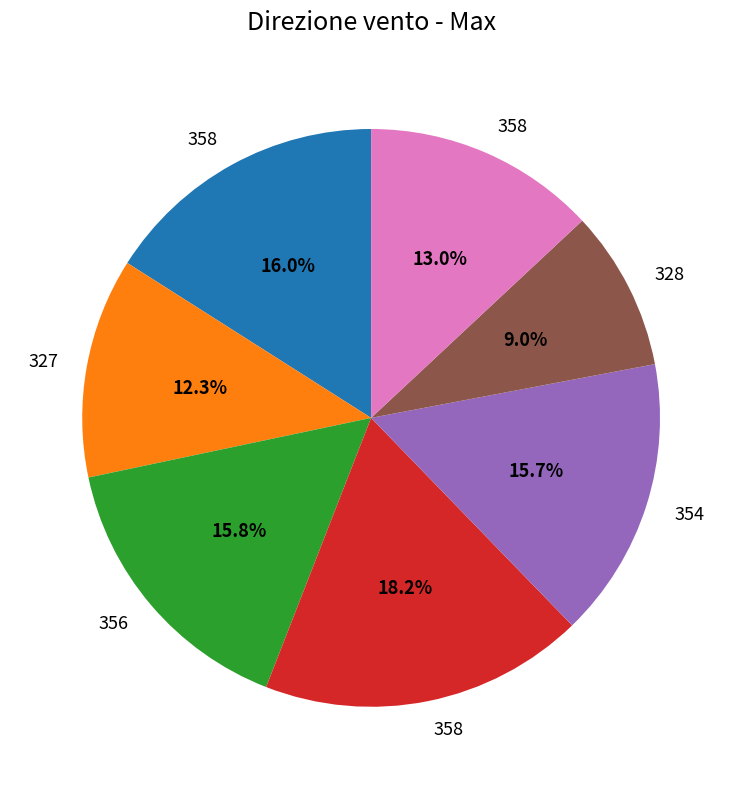

Is there any slice that represents more than half of the pie?

No